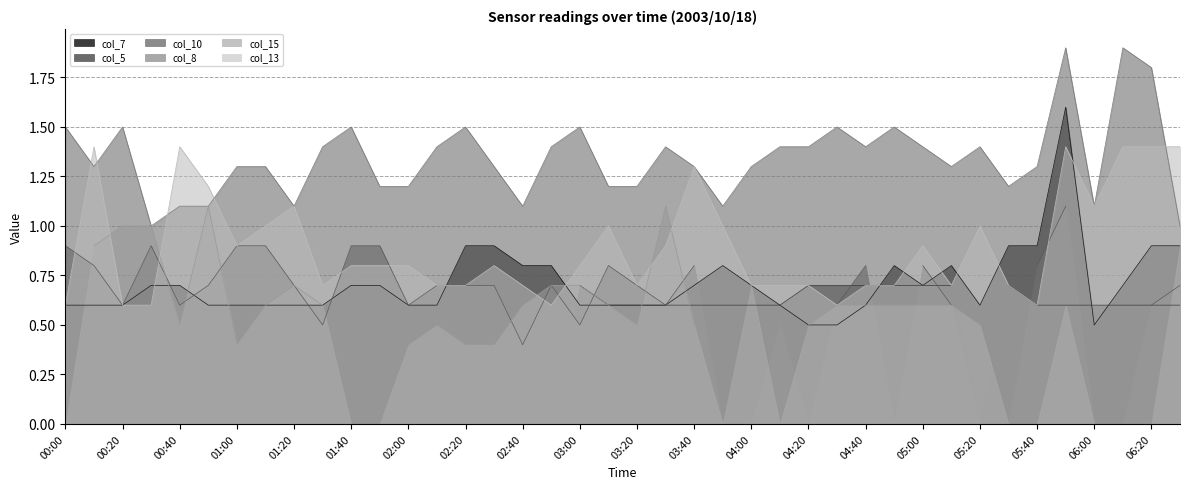

True or false: col_7 has a value of 0.4 at 02:00.

False